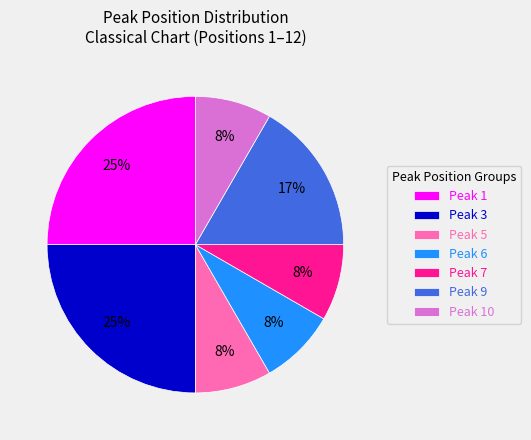

What percentage is the Peak 10 slice, to the nearest percent?

8%